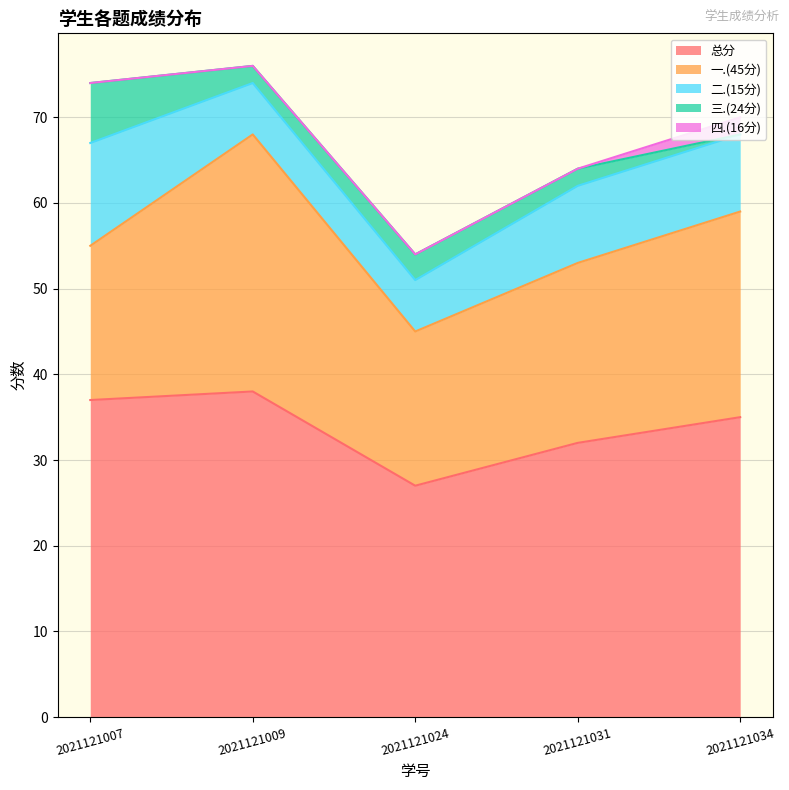

What are all the series names shown in the legend?

总分, 一.(45分), 二.(15分), 三.(24分), 四.(16分)